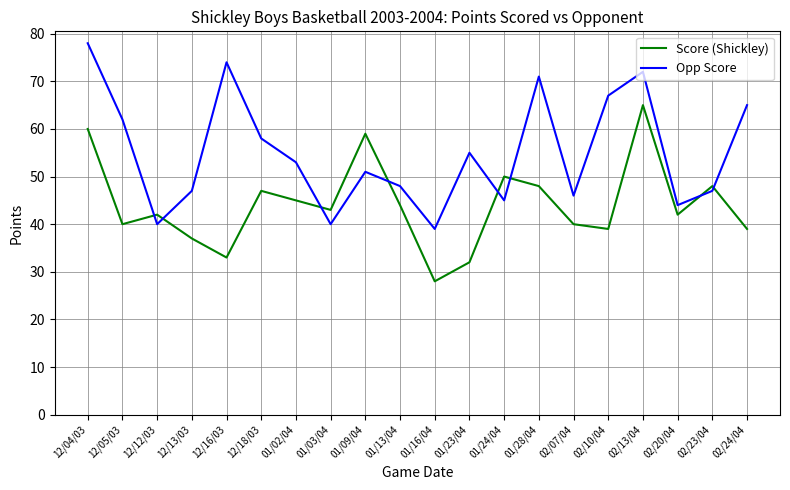

At how many categories does at least one series exceed 64?

6